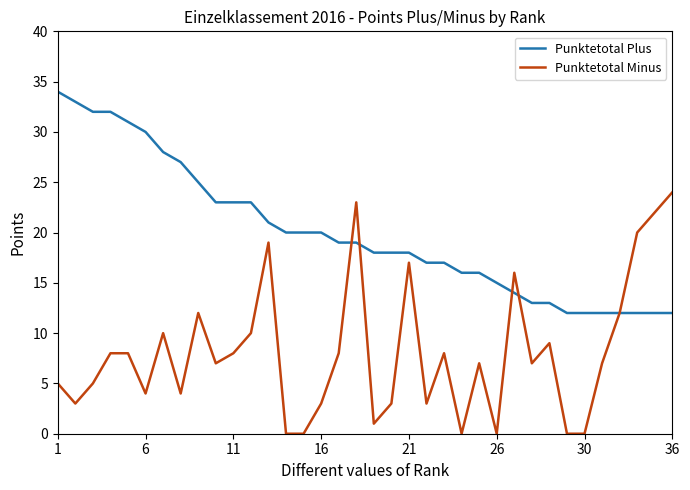

What is the greatest value displayed?

34